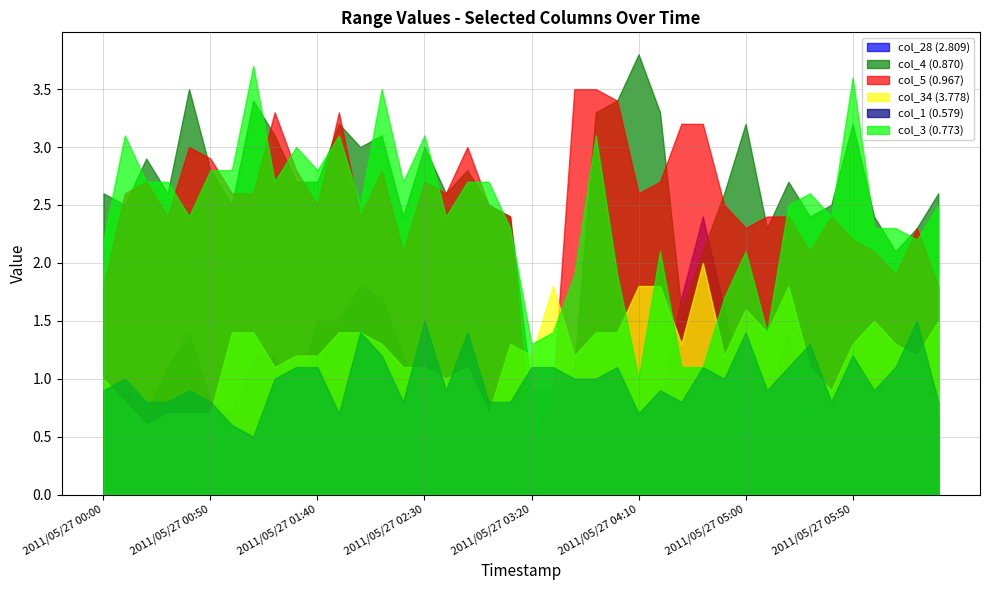

Which category has the lowest value in the col_5 (0.967) series?

2011/05/27 03:20